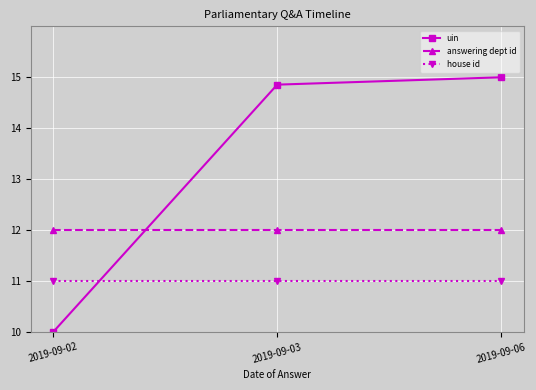

At how many categories does at least one series exceed 14?

2